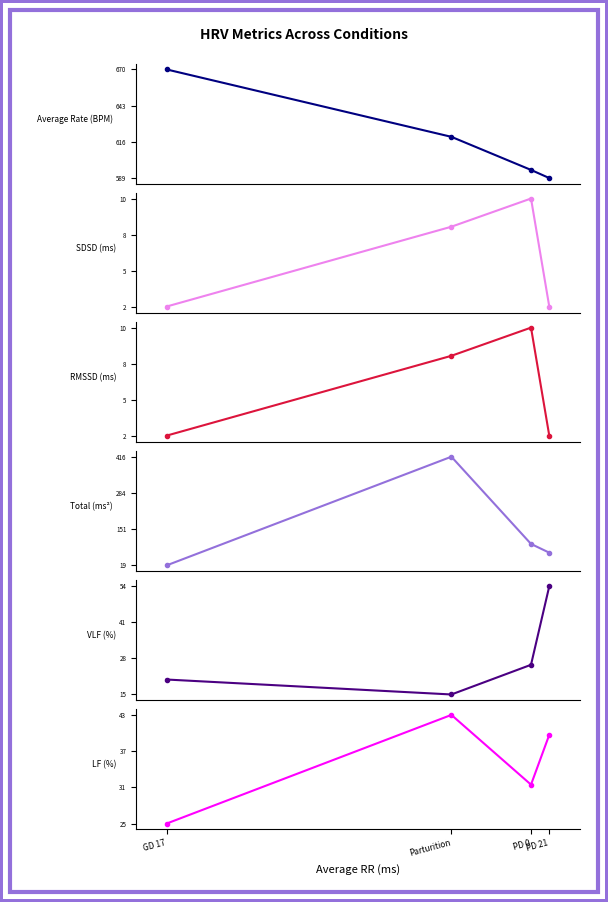

What is the difference between the highest and lowest values at PD 0?

584.4